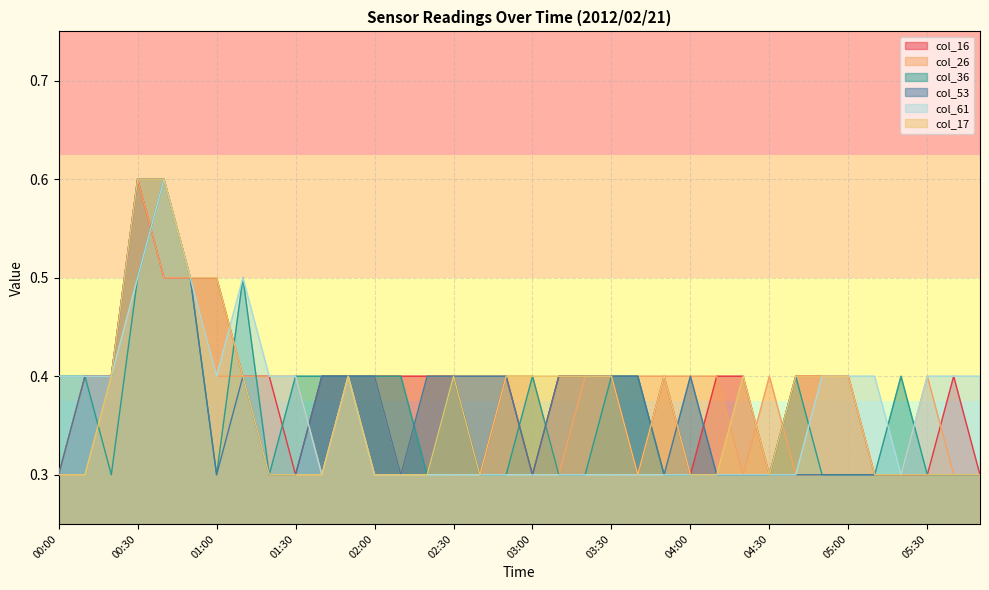

How many lines are shown in the chart?

6